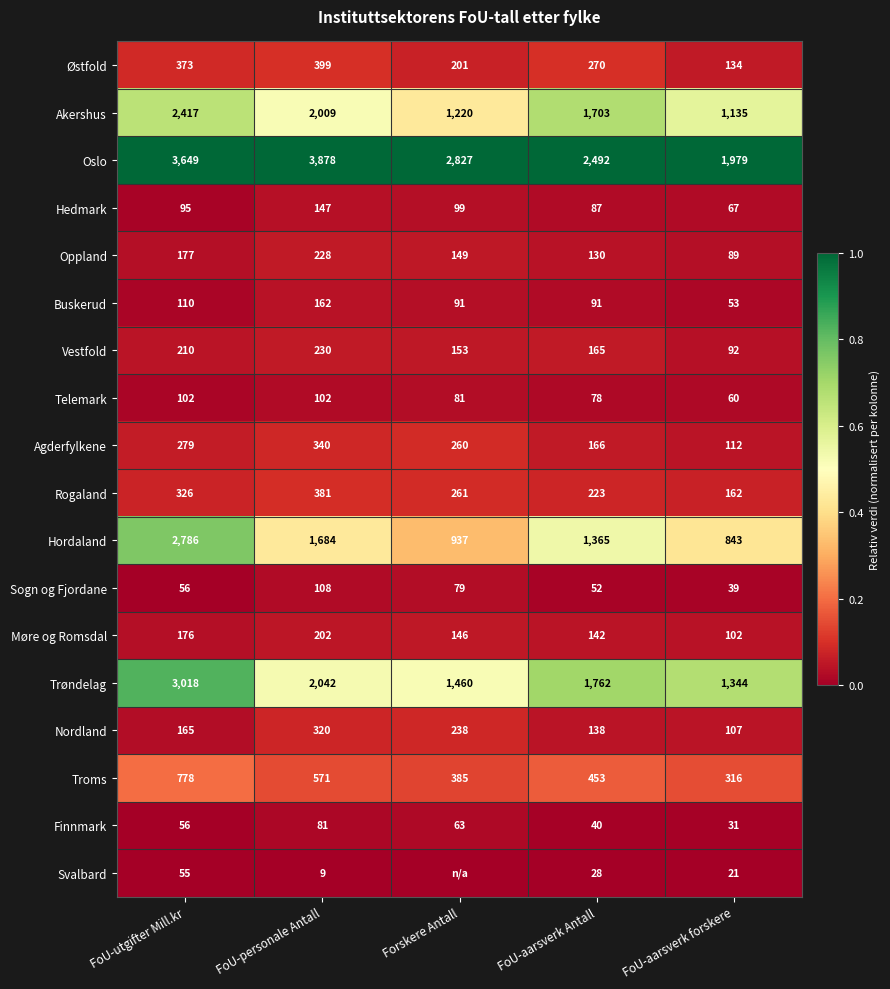

Rank the series at FoU-personale Antall from lowest to highest value.

Svalbard, Finnmark, Telemark, Sogn og Fjordane, Hedmark, Buskerud, Møre og Romsdal, Oppland, Vestfold, Nordland, Agderfylkene, Rogaland, Østfold, Troms, Hordaland, Akershus, Trøndelag, Oslo